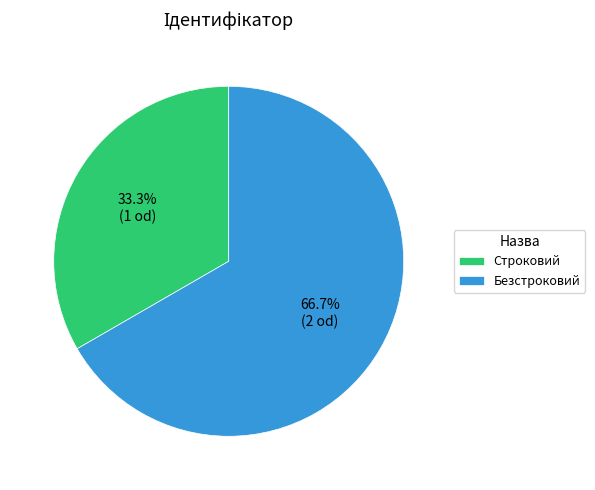

Between Строковий and Безстроковий, which is larger?

Безстроковий